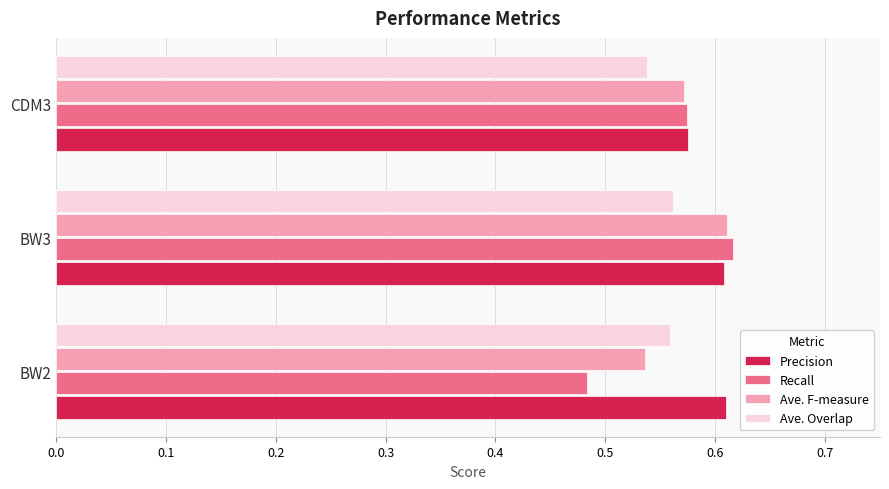

Is the value of Ave. F-measure at BW2 greater than the value of Ave. Overlap at BW3?

No